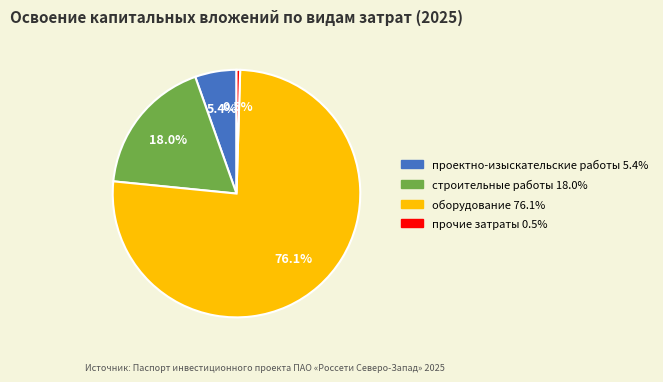

Rank the categories by value from highest to lowest.

оборудование, строительные работы, проектно-изыскательские работы, прочие затраты